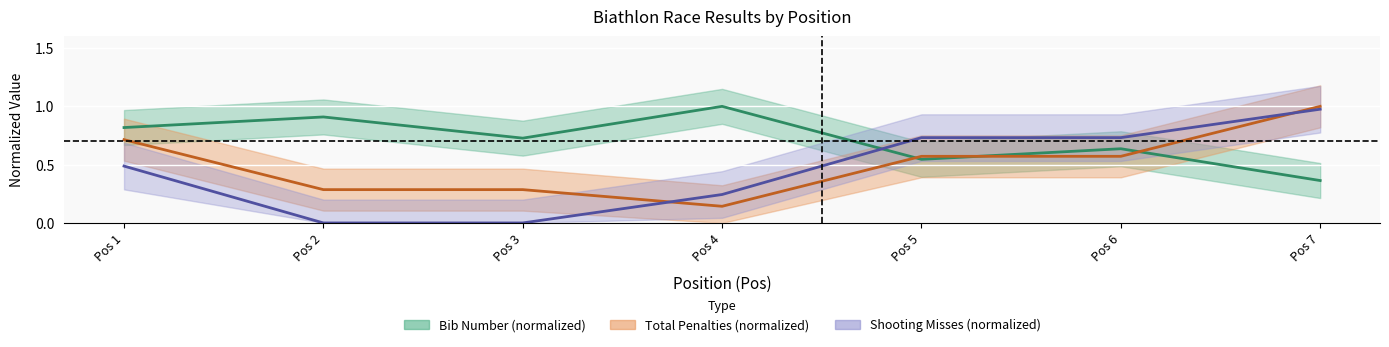

What is the value of the Total_Penalties point at the 6th from the left?

0.6